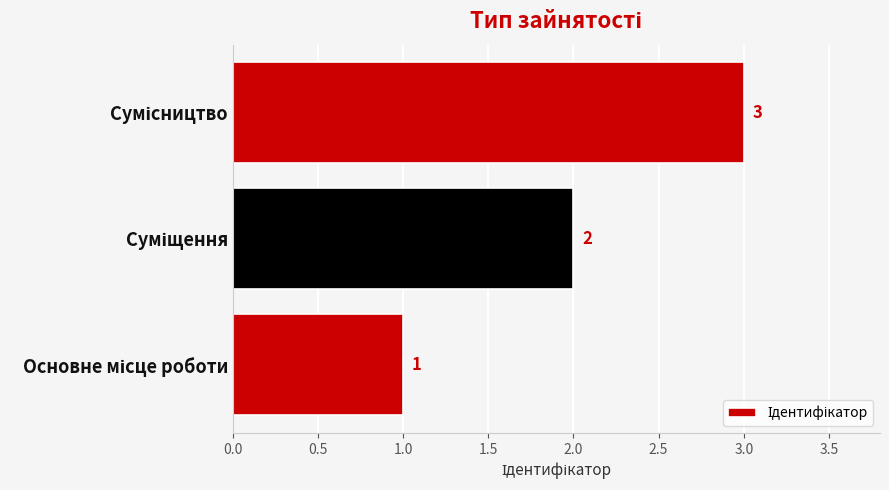

How many values are between 1 and 3?

3